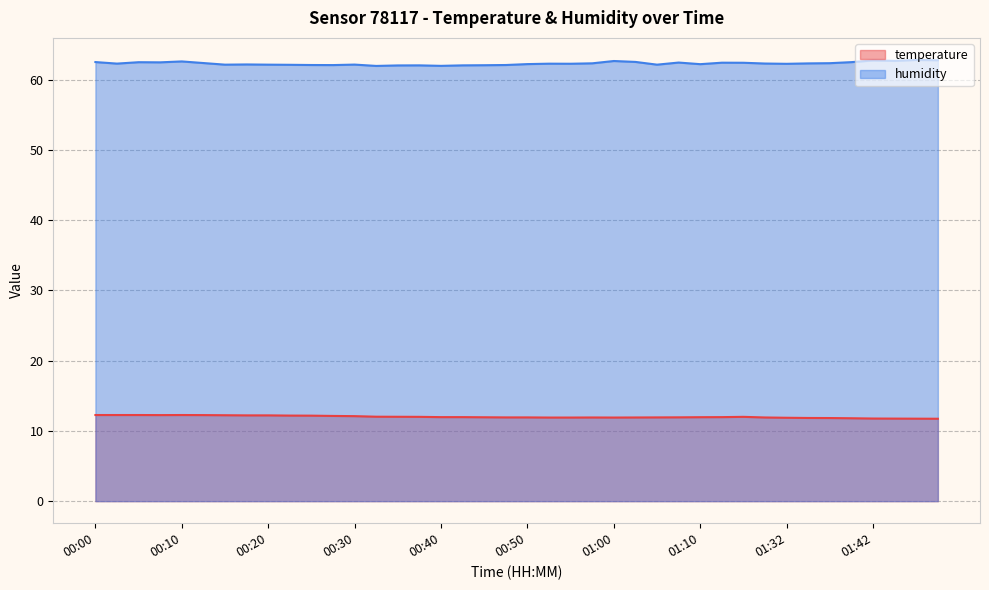

What is the difference between the temperature values at 00:48 and 00:28?

0.2